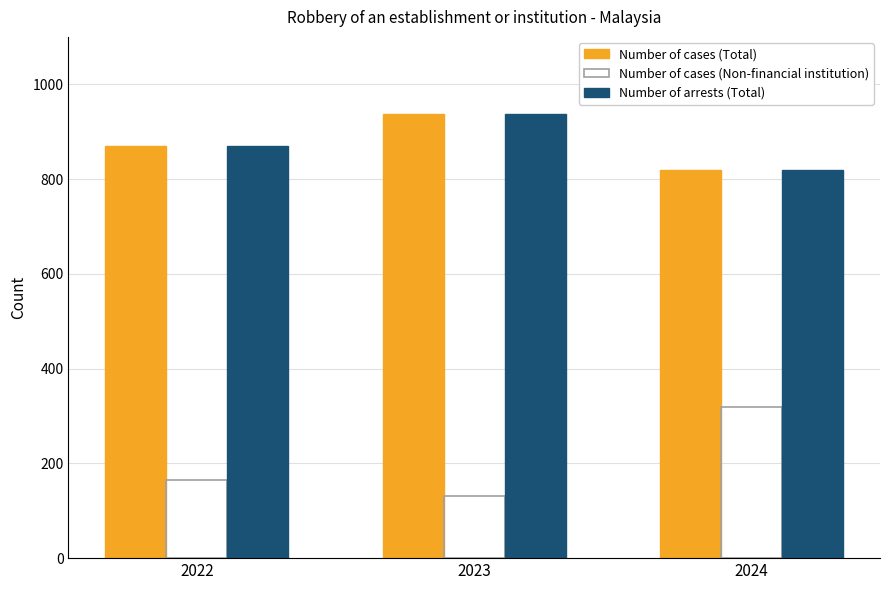

What are all the series names shown in the legend?

Number of cases (Total), Number of cases (Non-financial institution), Number of arrests (Total)